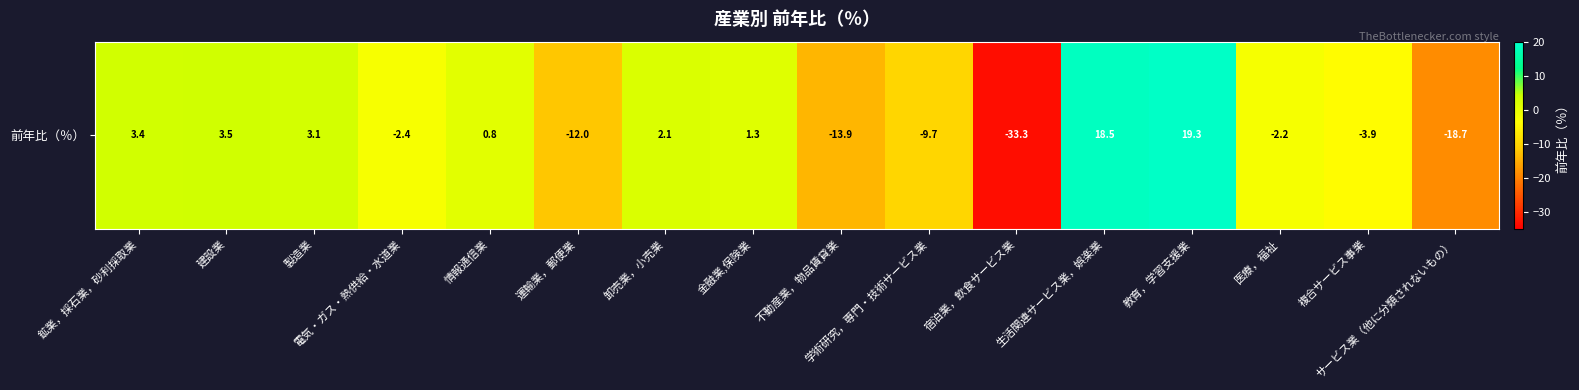

Reading right to left, list all the values displayed in this chart.

-18.7	-3.9	-2.2	19.3	18.5	-33.3	-9.7	-13.9	1.3	2.1	-12.0	0.8	-2.4	3.1	3.5	3.4